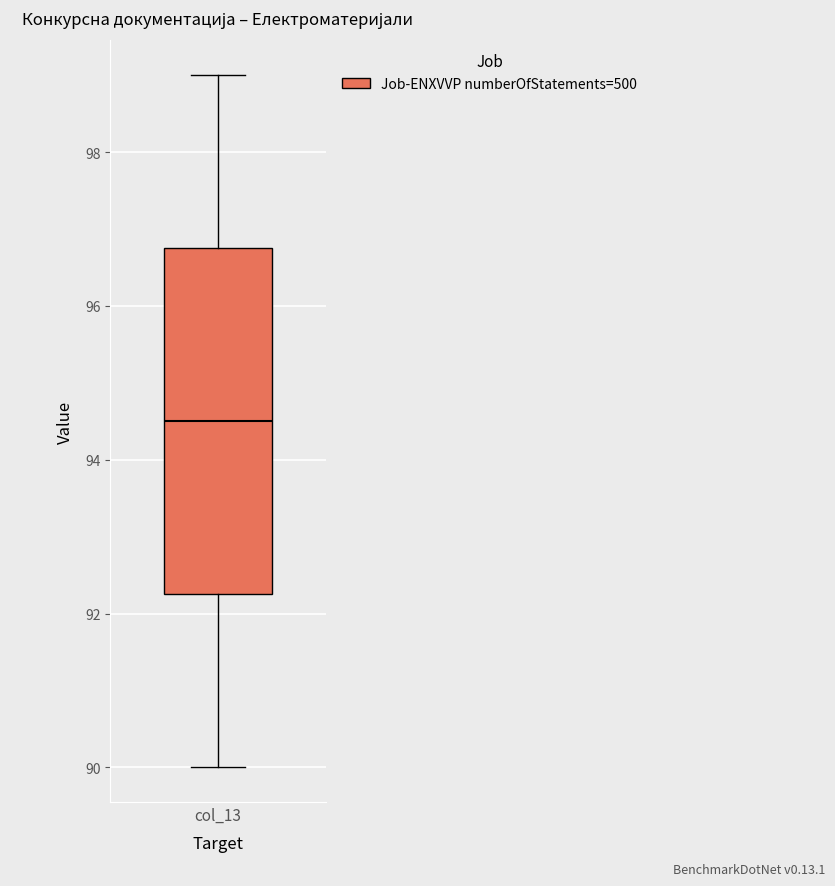

Where does the median line of the box for col_13 sit on the y-axis? The values are not printed on the chart, so give them approximately, as read against the axis.

94.6